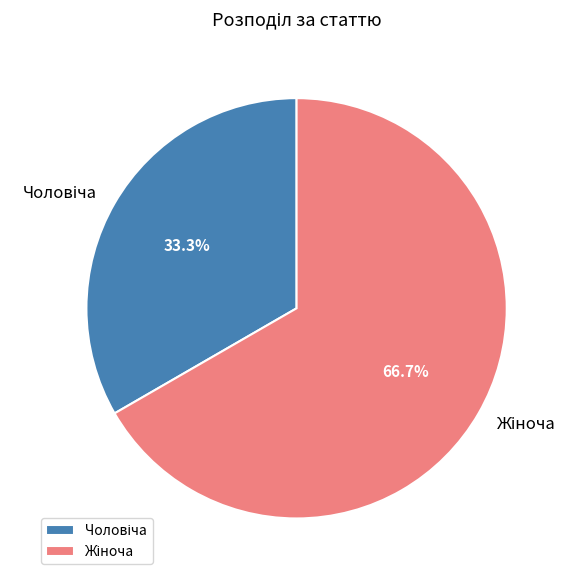

Does any single category account for the majority?

Yes